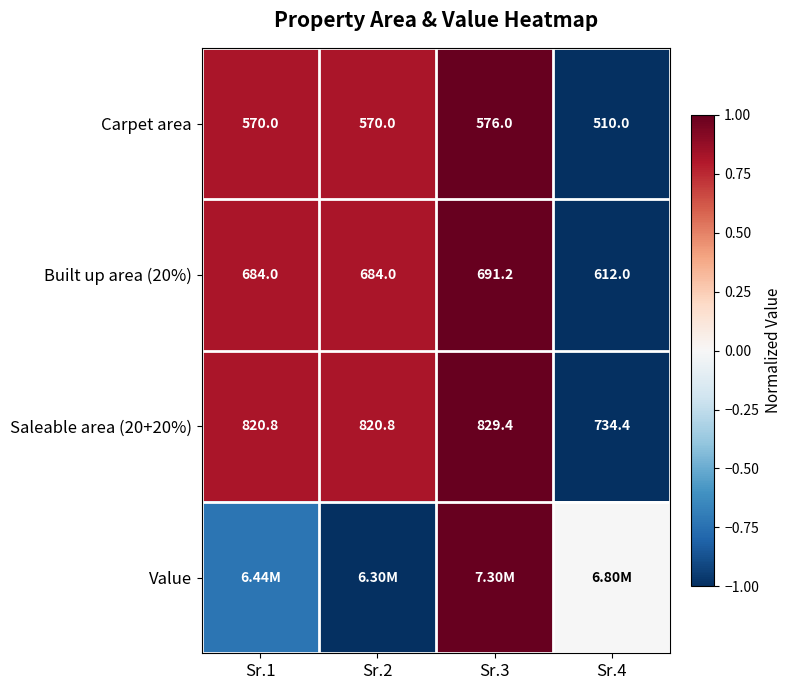

The value of Saleable area (20+20%) at Sr.1 is 0.8. True or false?

True